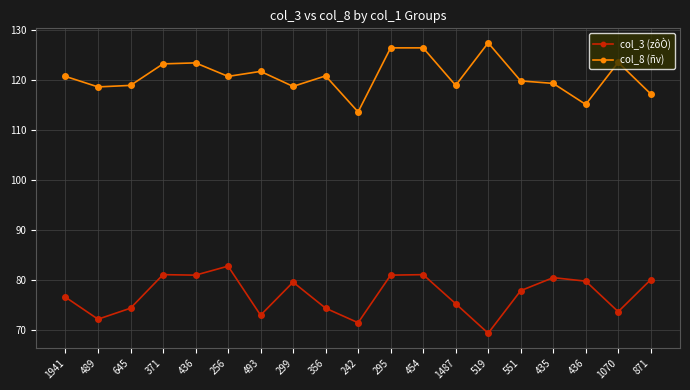

At which label does col_8 (ñv) reach its minimum?

242